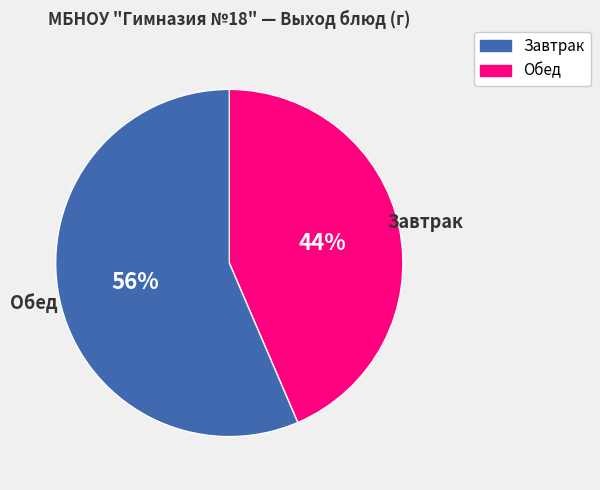

To the nearest percent, what is the average slice percentage?

50%